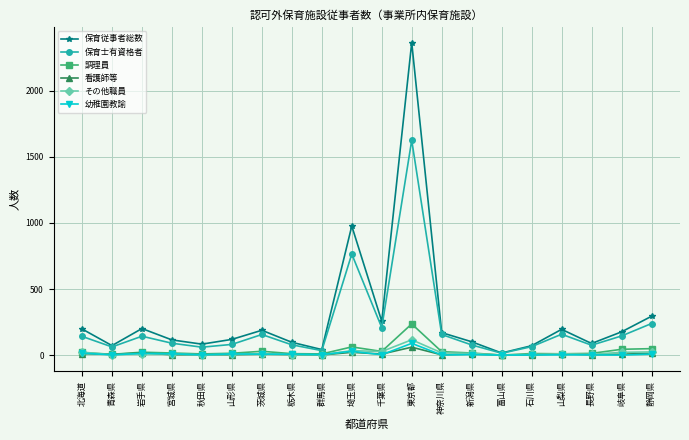

What is the difference between the maximum and minimum values in the 看護師等 series?

59